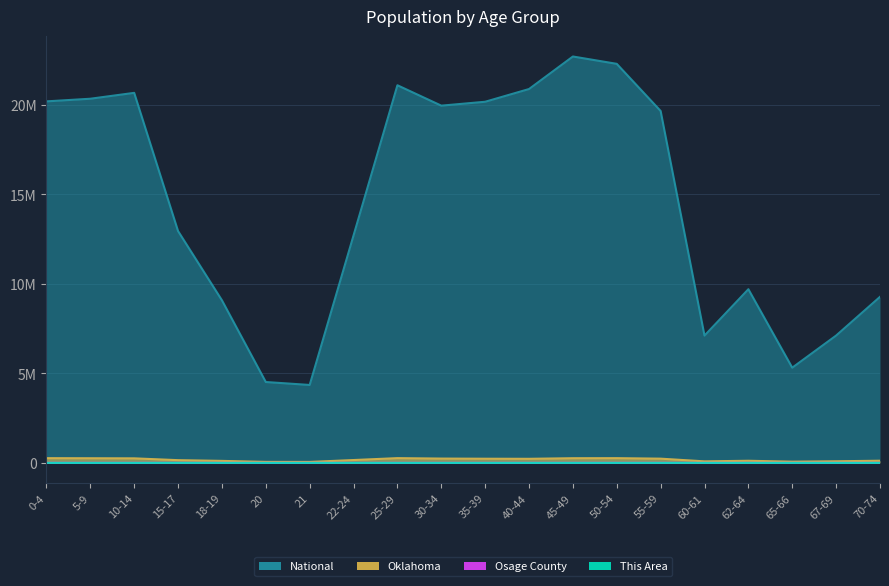

True or false: National and Osage County intersect in this chart.

False